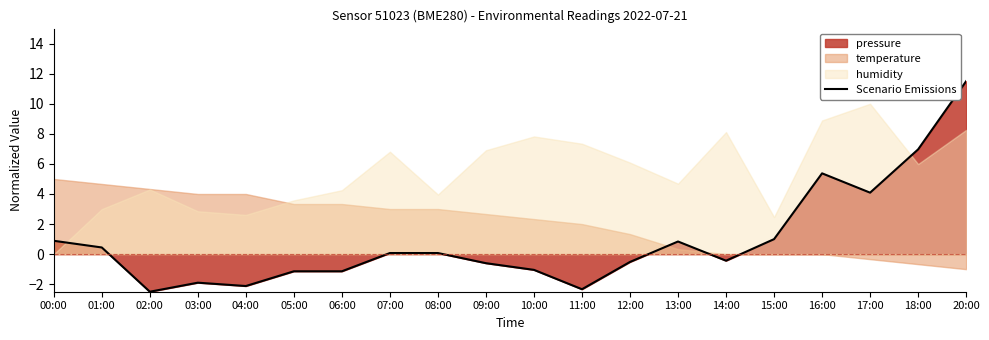

Does the chart have visible grid lines?

No